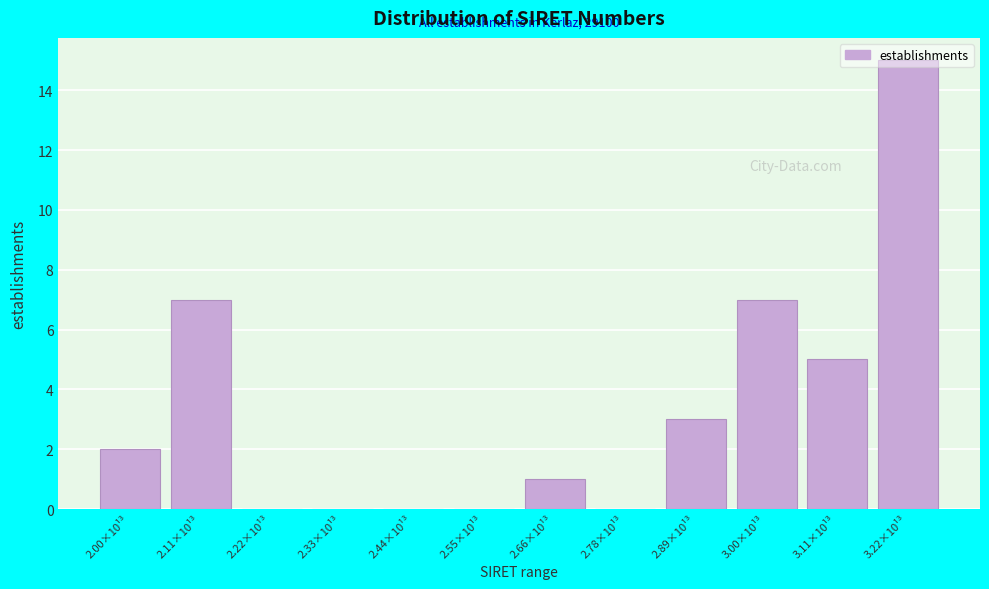

Approximately how many times larger is the value at 2.11×10¹³ compared to 3.22×10¹³?

0.5